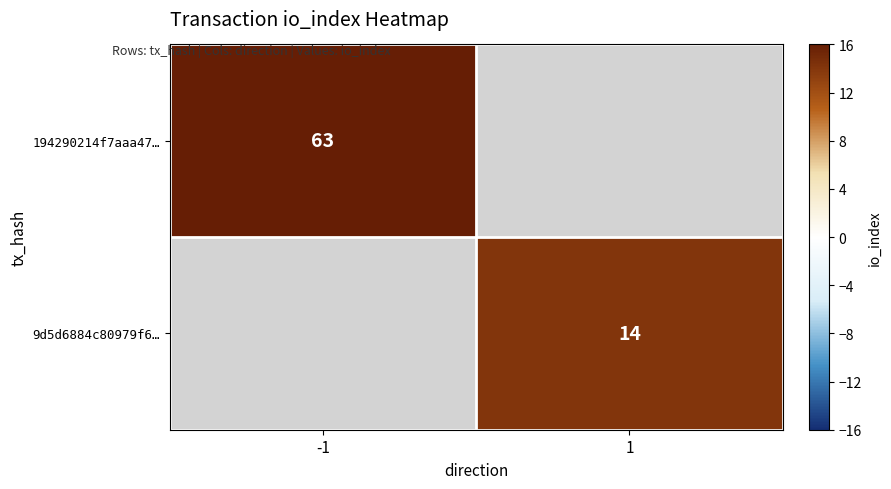

How many data points does each series have?

2